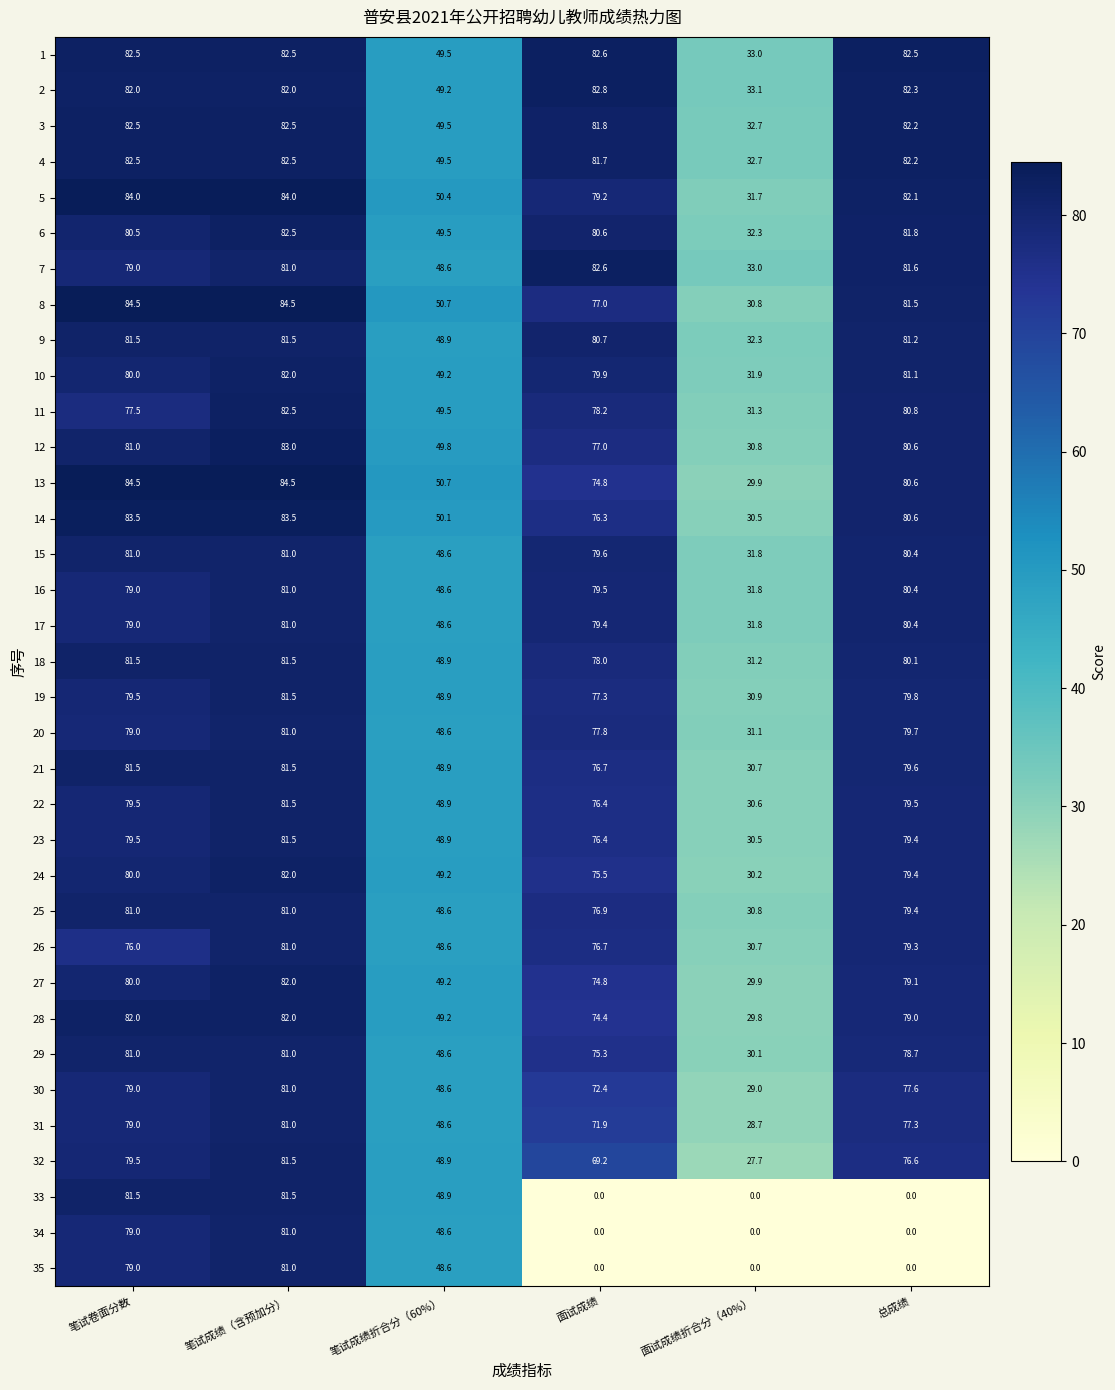

Which series has the largest total across all categories?

1